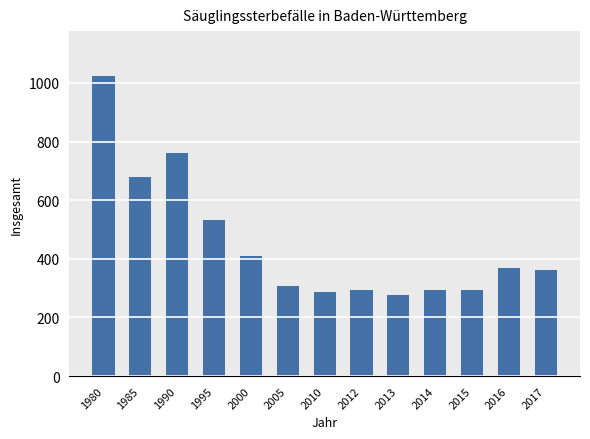

Is it true that the value at 2012 is 413?

False